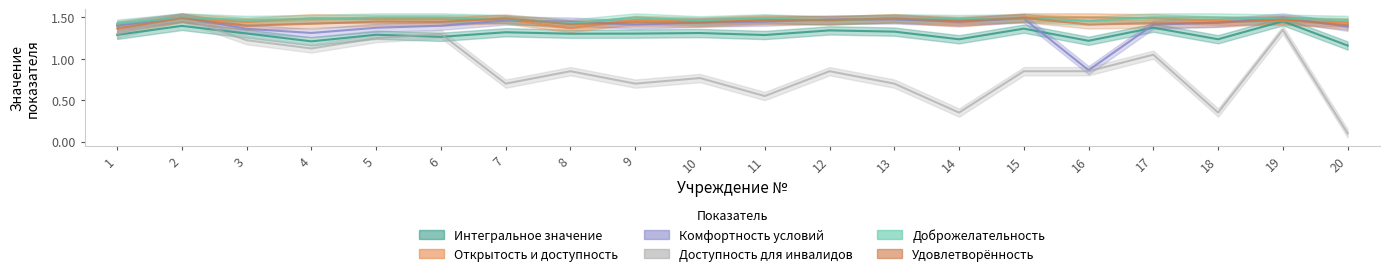

List the series in order of their peak value, lowest first.

Интегральное значение, Удовлетворённость, Открытость и доступность, Комфортность условий, Доступность для инвалидов, Доброжелательность